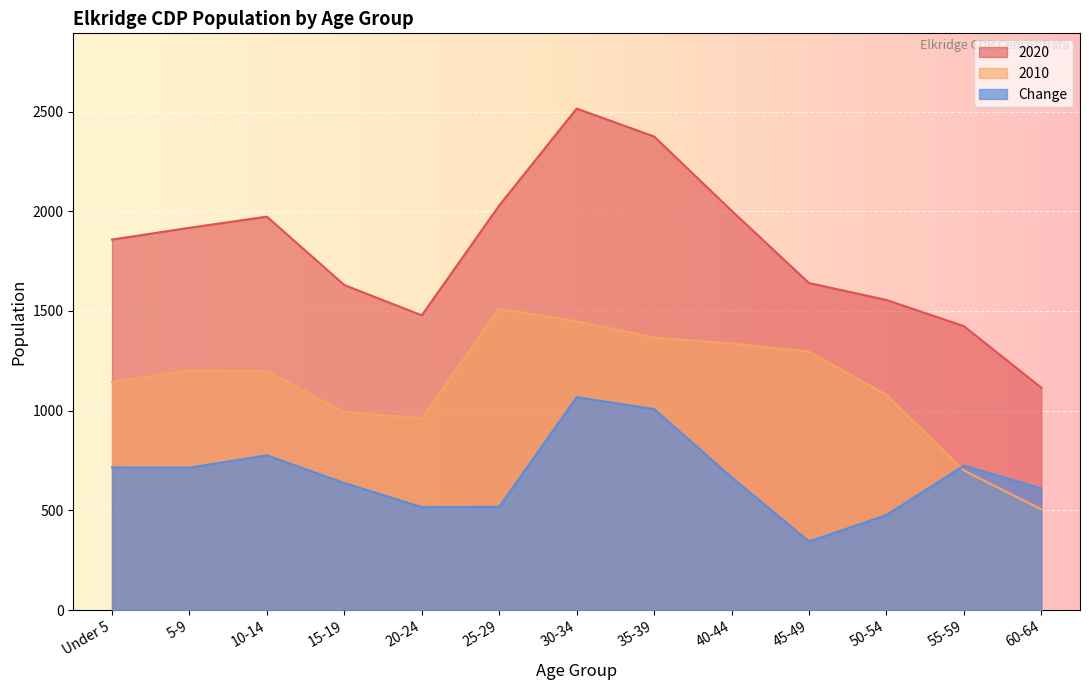

Between 45-49 and 60-64, which series saw the biggest shift?

2010